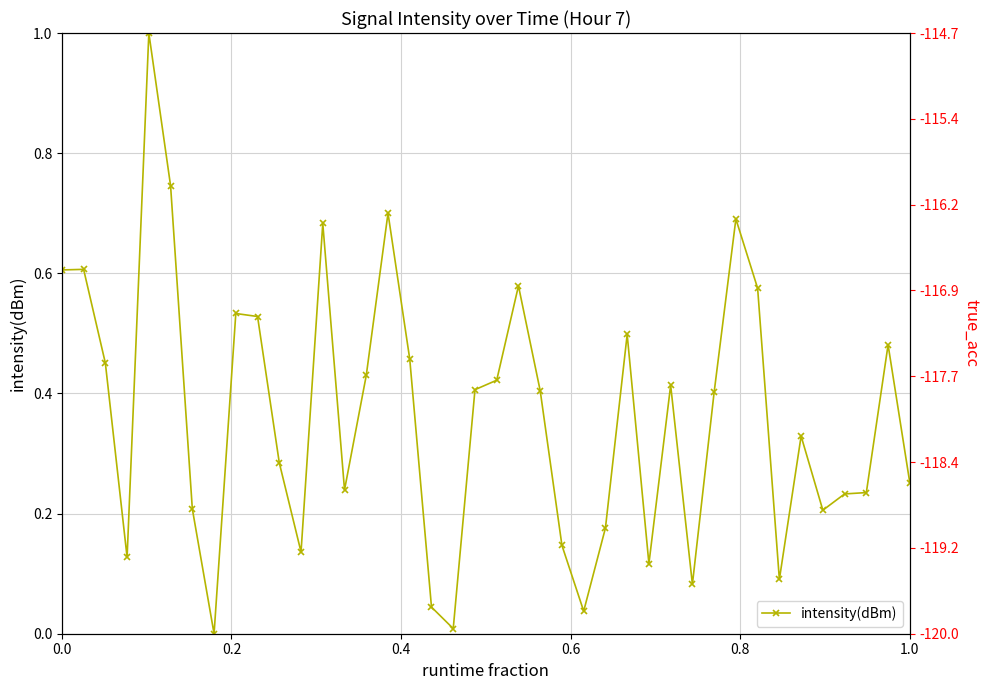

Does the chart have visible grid lines?

Yes